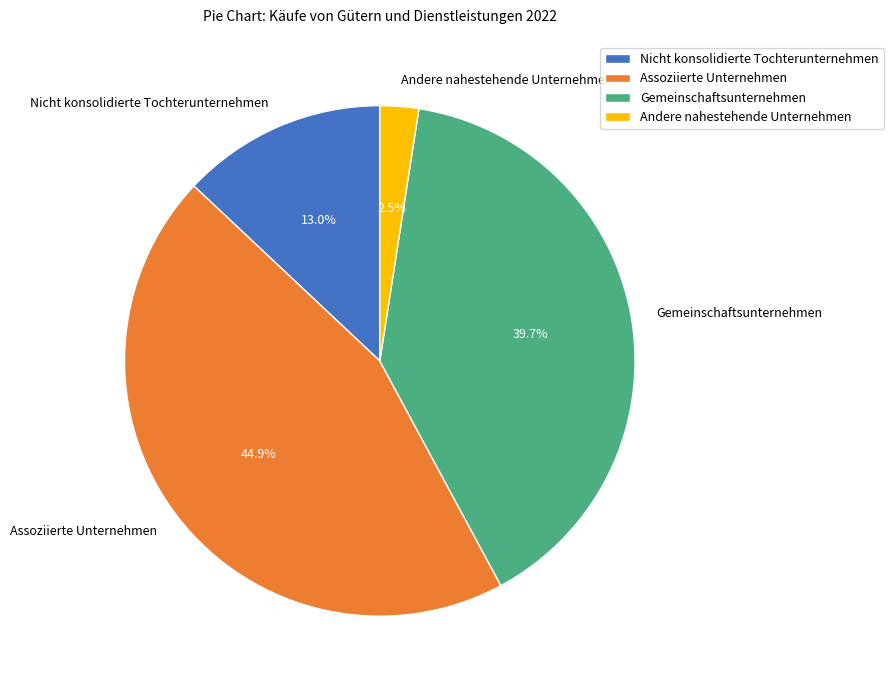

Is there any slice that represents more than half of the pie?

No